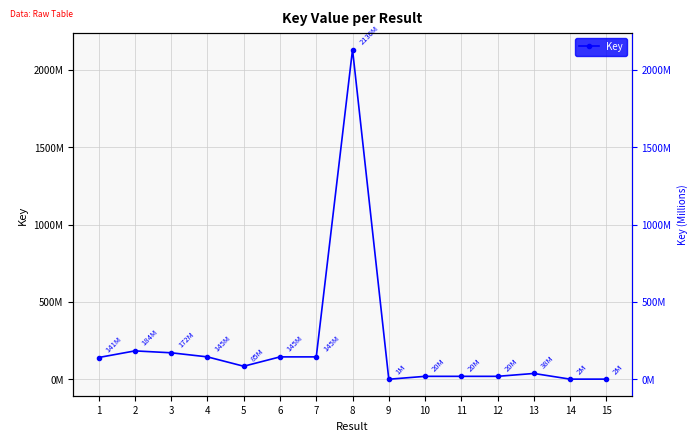

What value does the data have at 10?

19800371